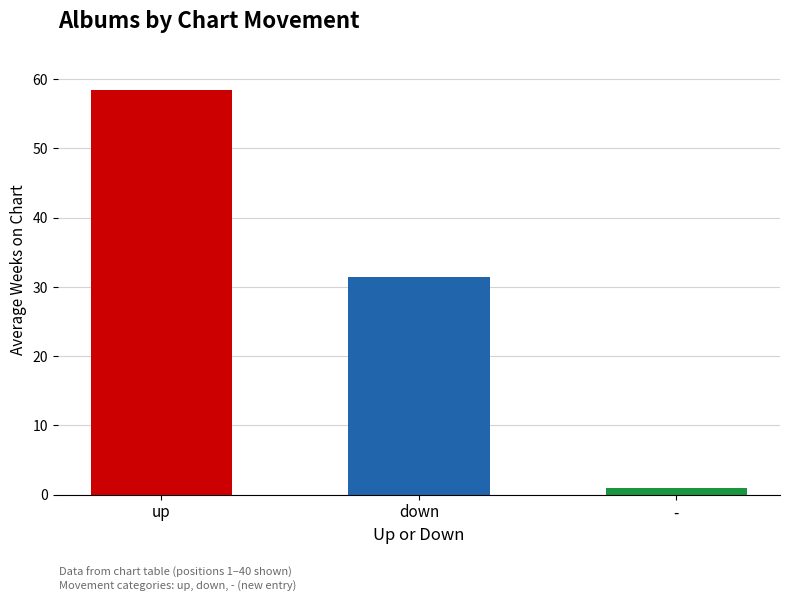

How many values exceed 31?

2